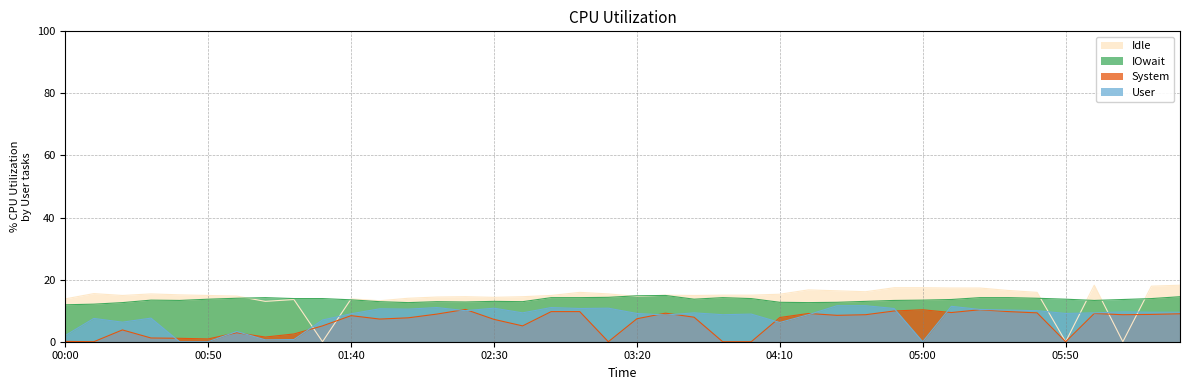

What is the maximum value shown in the chart?

18.2